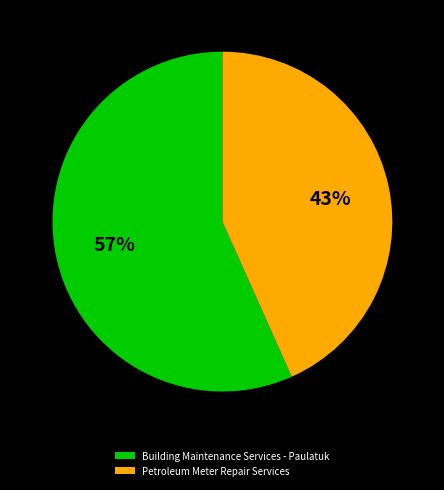

To the nearest percent, what percentage of the pie is Petroleum Meter Repair Services?

43%